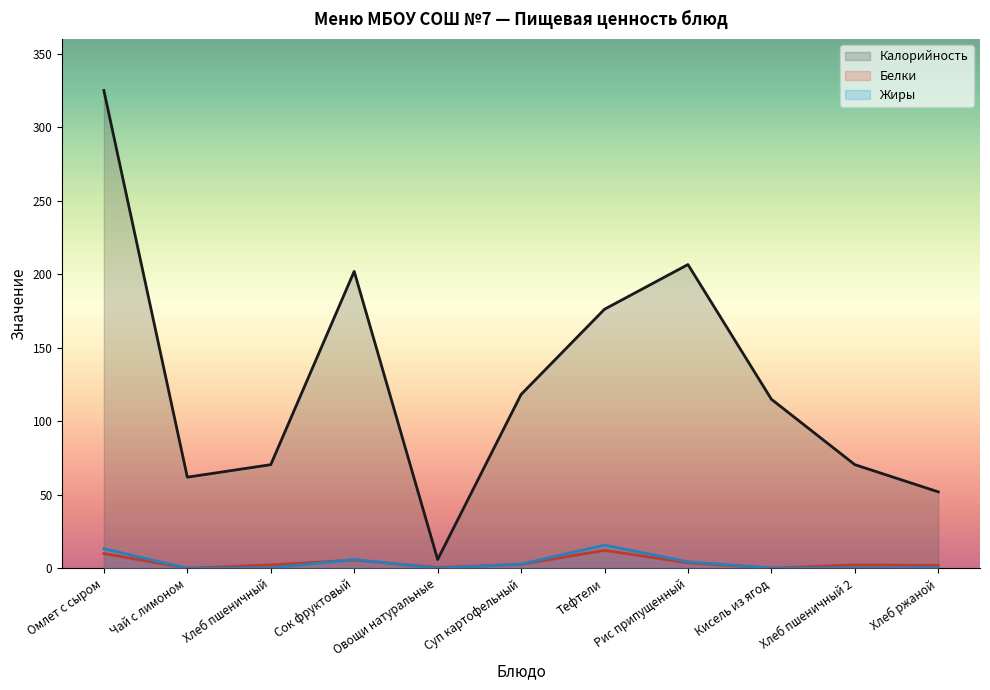

Which has a higher value, Овощи натуральные or Омлет с сыром?

Омлет с сыром